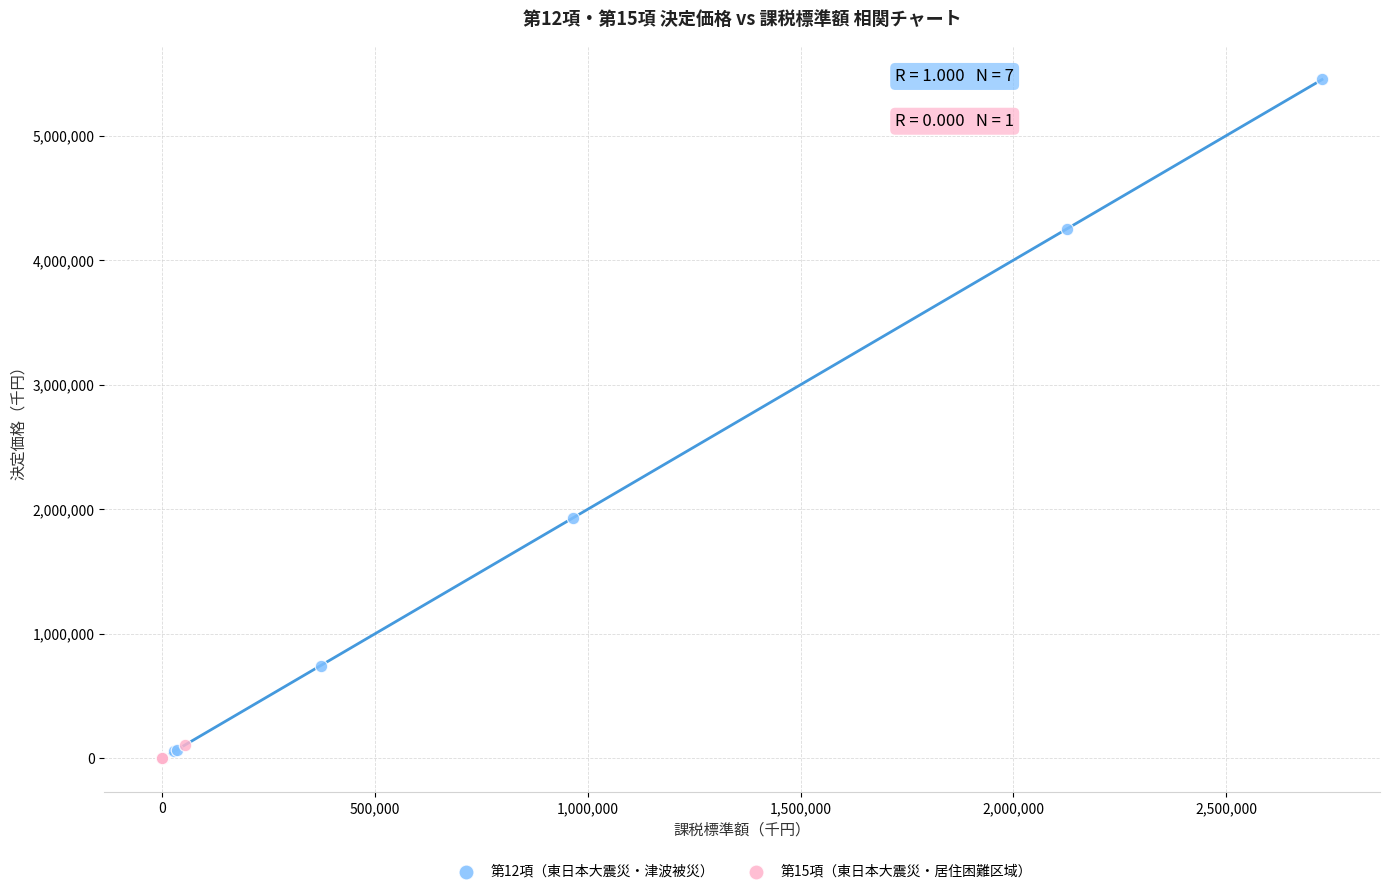

Which series reaches the maximum Y coordinate?

第12項（東日本大震災・津波被災）